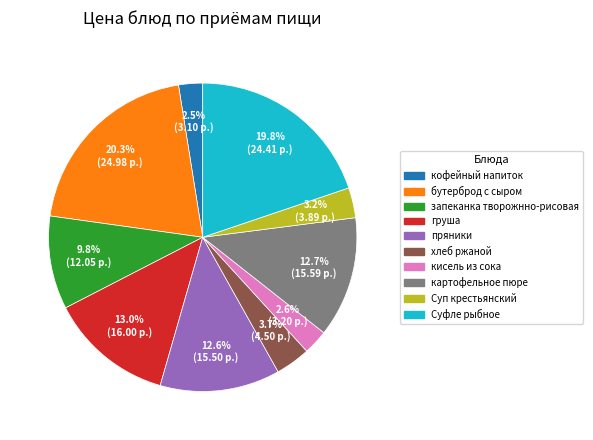

Does any single category account for the majority?

No